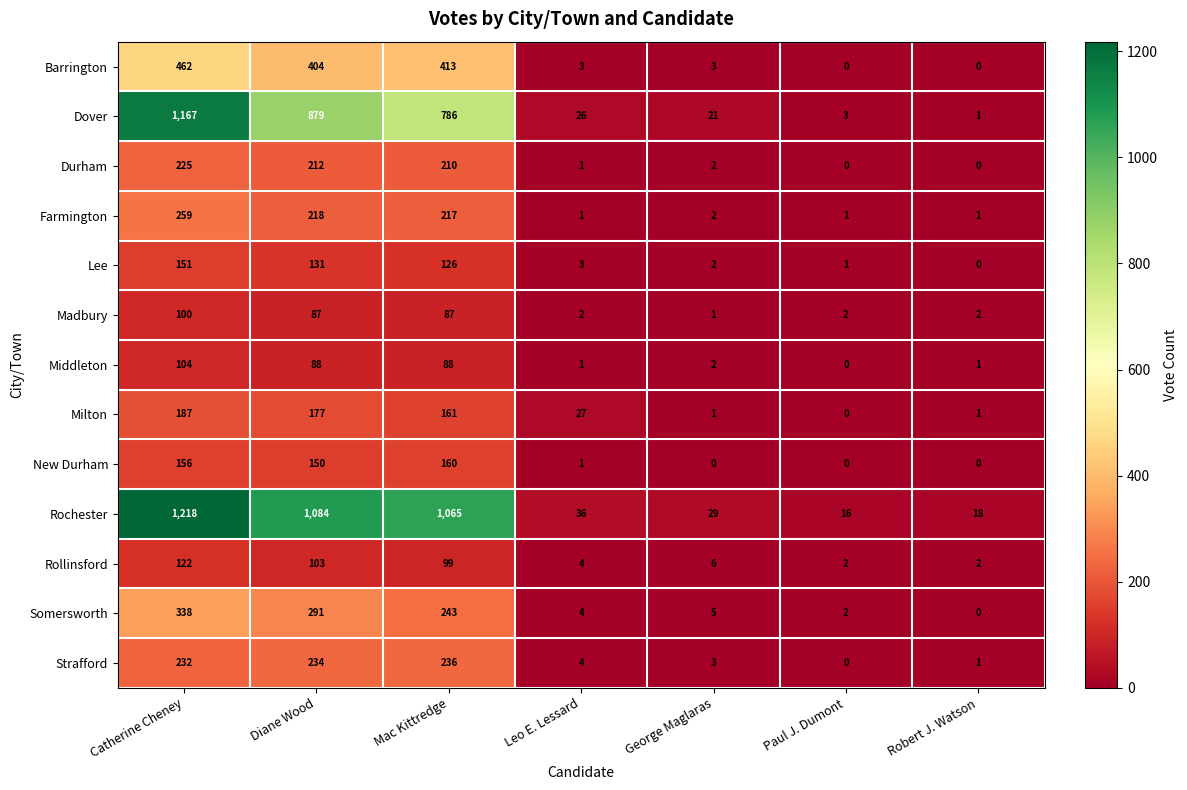

What is the average value of the Farmington series?

100